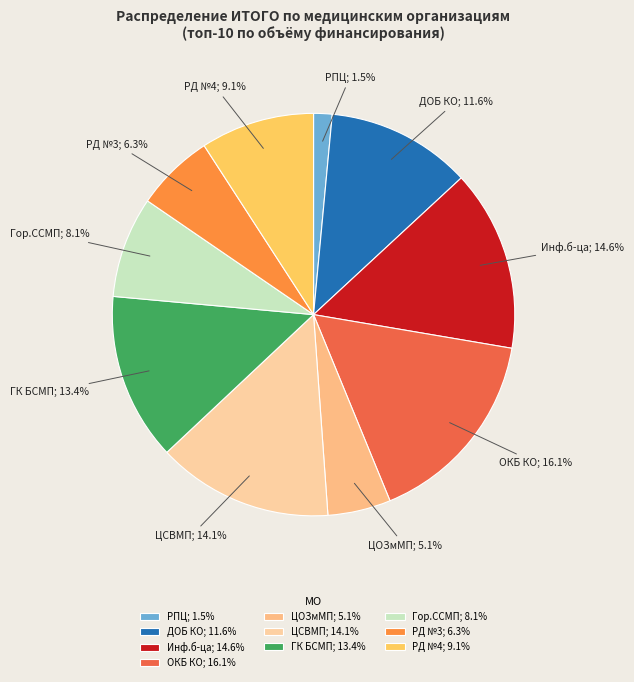

Approximately how many times larger is the value at Инф.б-ца; 14.6% compared to Гор.ССМП; 8.1%?

1.8